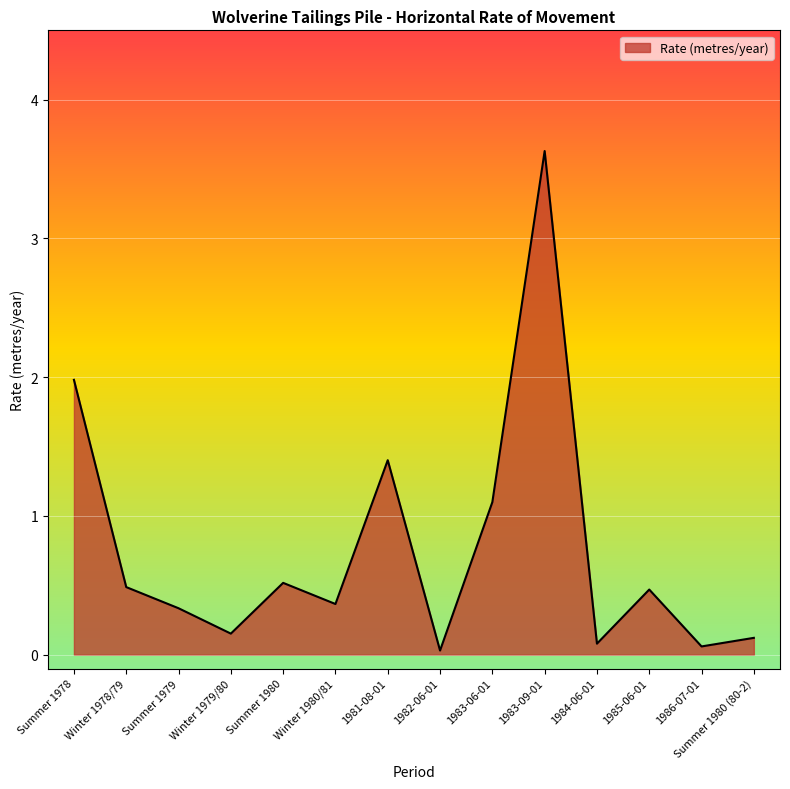

What is the difference between the values at 1985-06-01 and 1982-06-01?

0.4